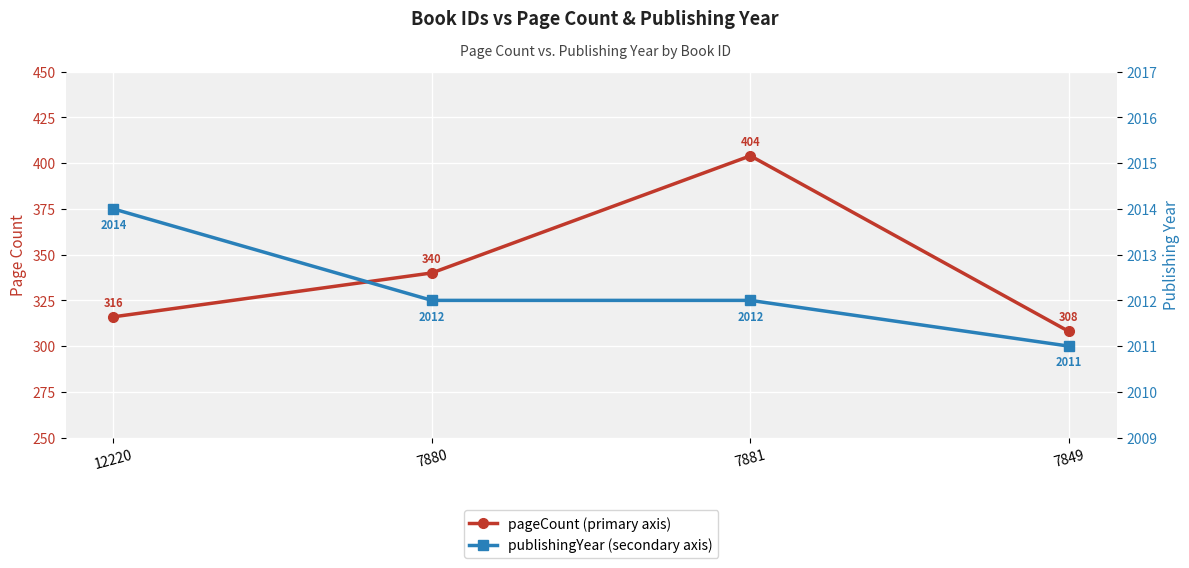

Read the publishingYear value at 7880.

2012